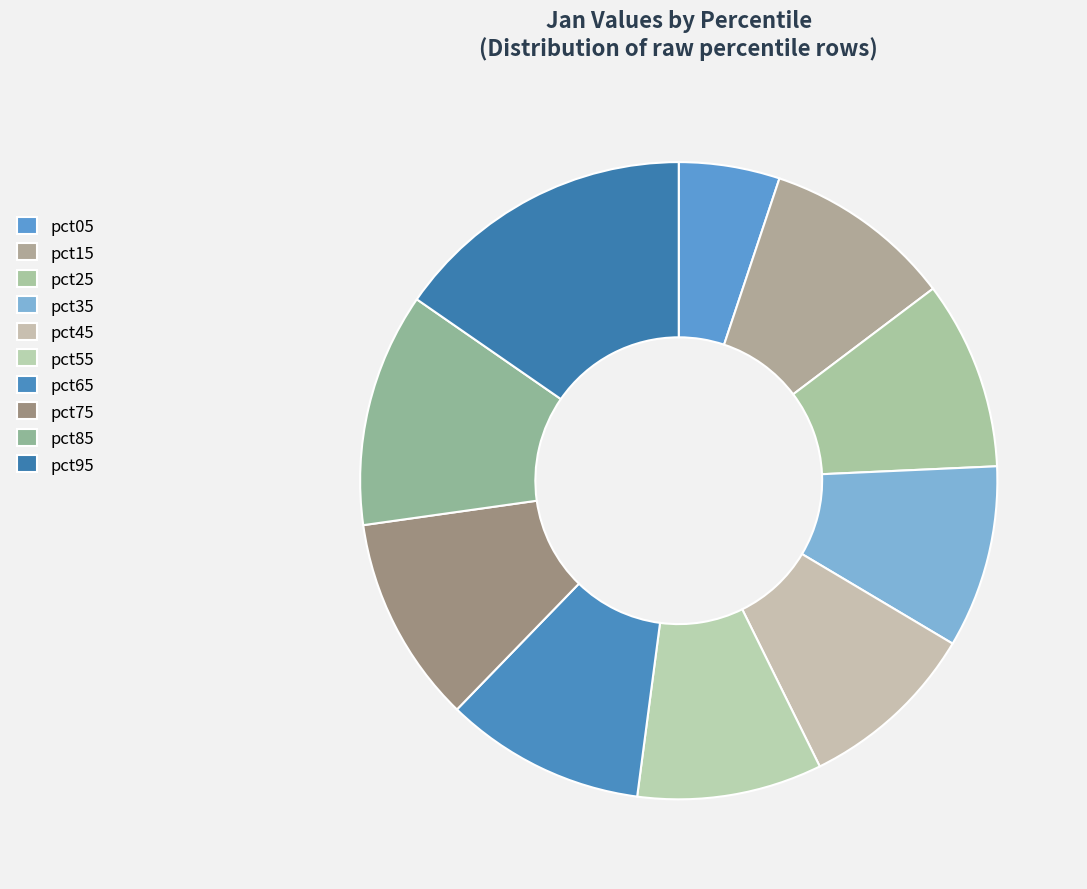

Is there any slice that represents more than half of the pie?

No